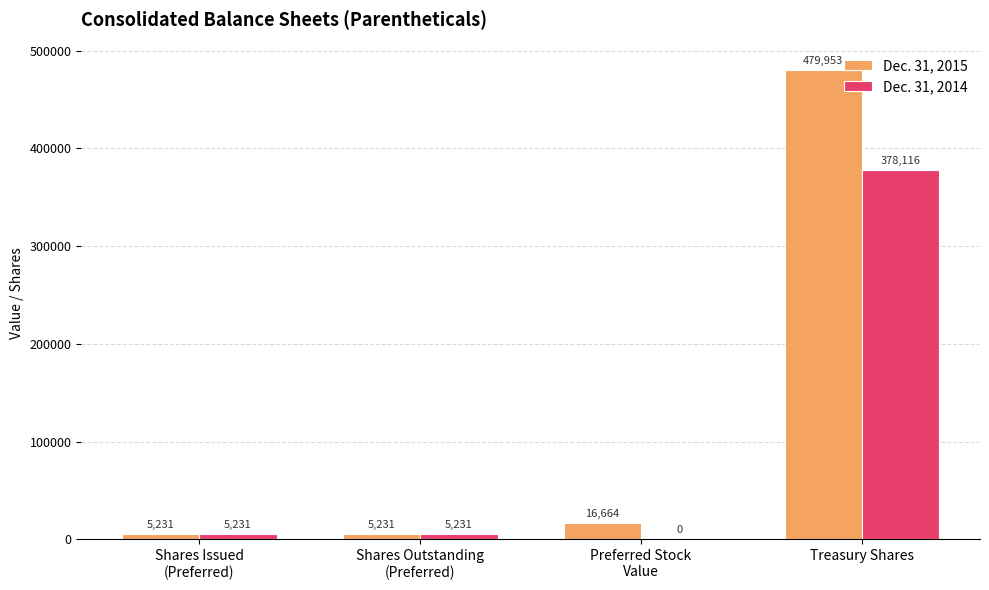

What are all the series names shown in the legend?

Dec. 31, 2015, Dec. 31, 2014